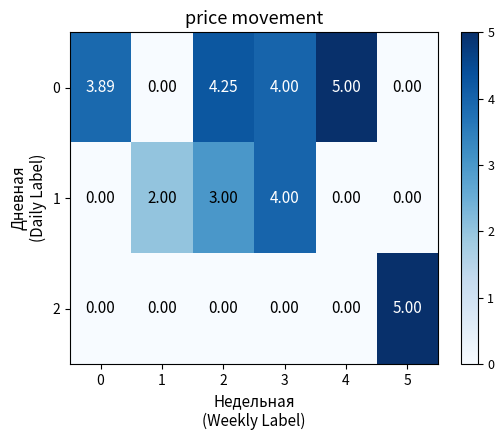

Count the number of data series in this chart.

3